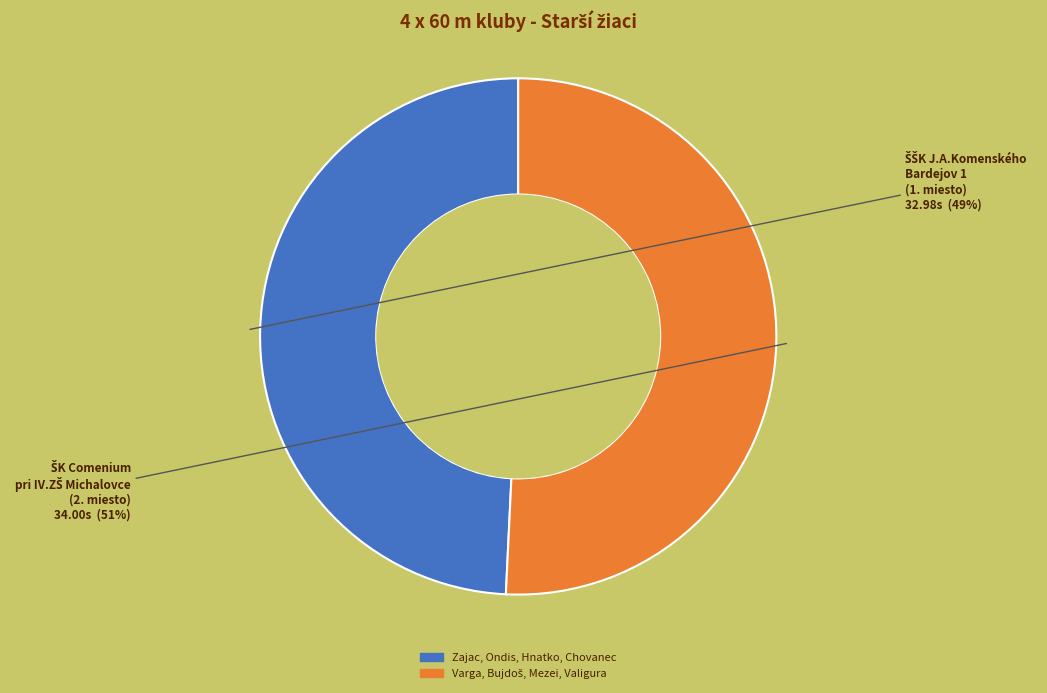

Is there any slice that represents more than half of the pie?

Yes